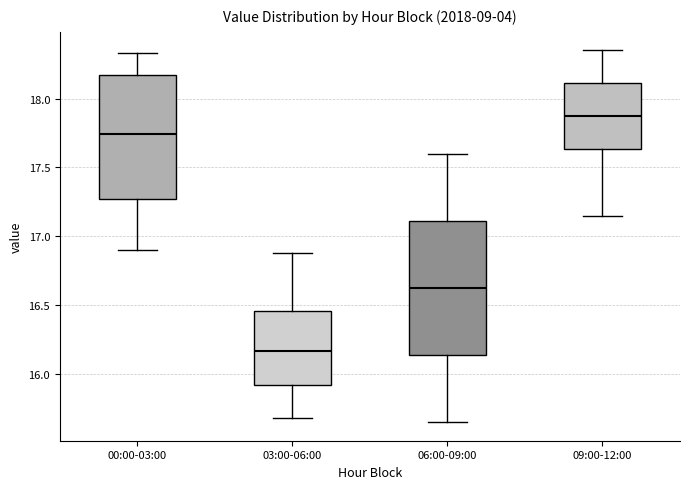

Which box's median line is the lowest?

03:00-06:00